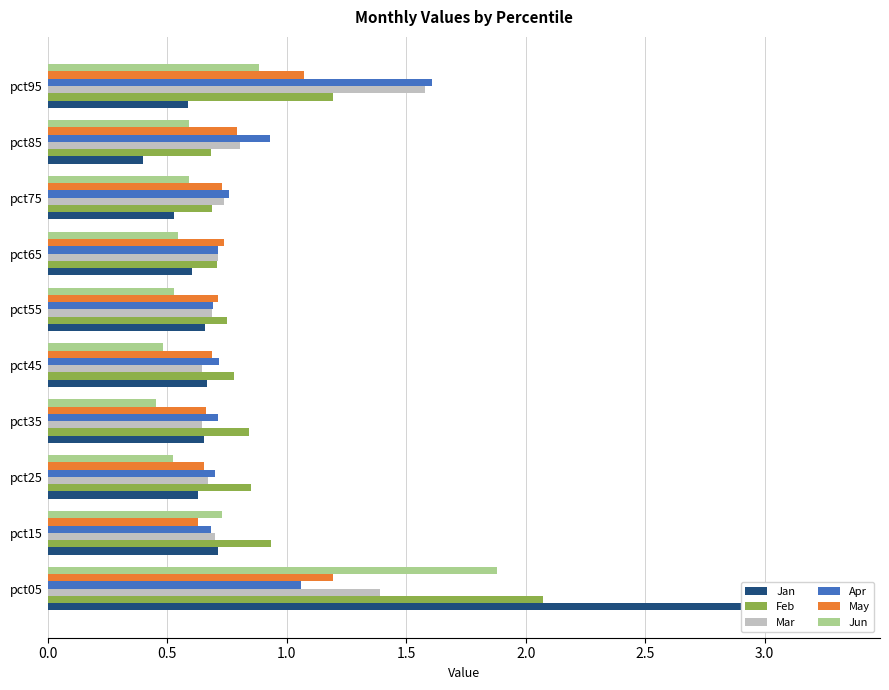

The value of Jan at pct55 is 0.7. True or false?

True